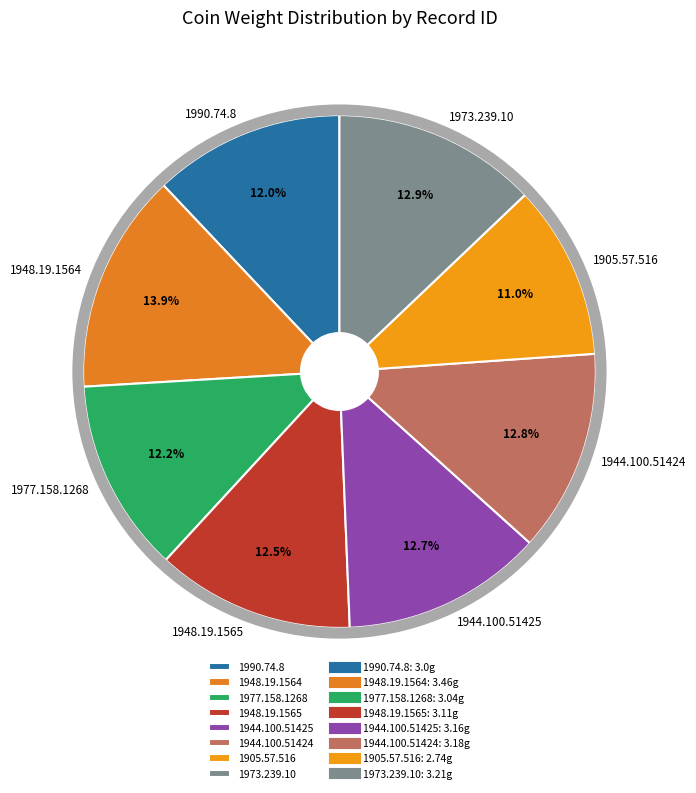

Which category has the biggest portion of the pie?

1948.19.1564